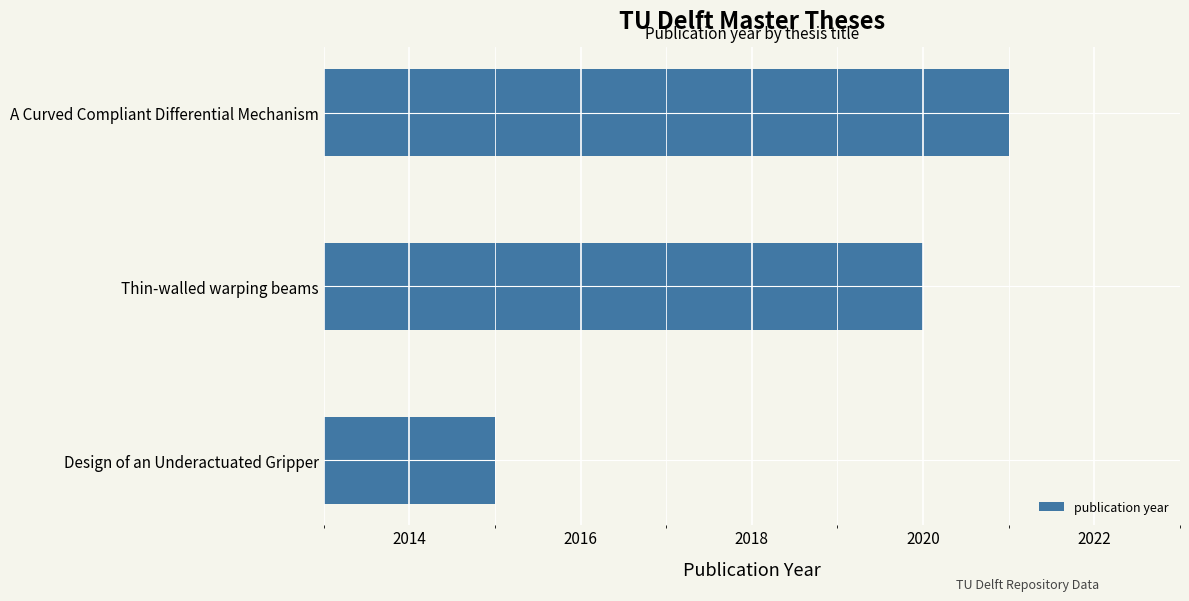

What is the difference between the maximum and second lowest values?

1